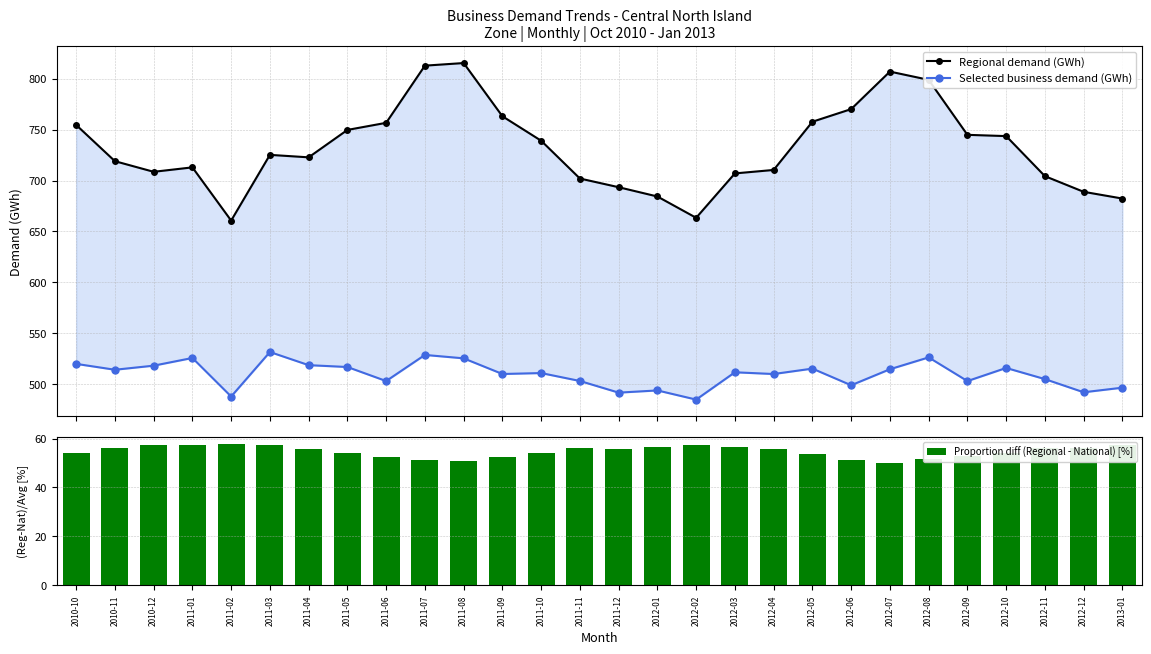

Where does the Selected business demand (GWh) series first go above 511?

2010-10